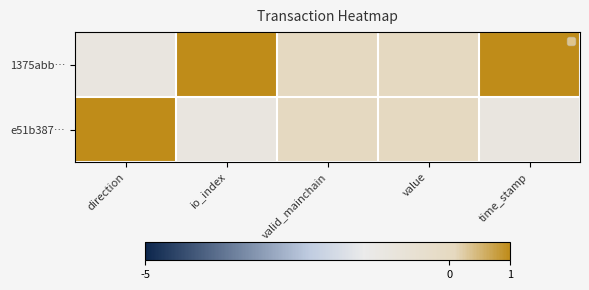

Is it true that 1375abb… equals -1 at value?

False